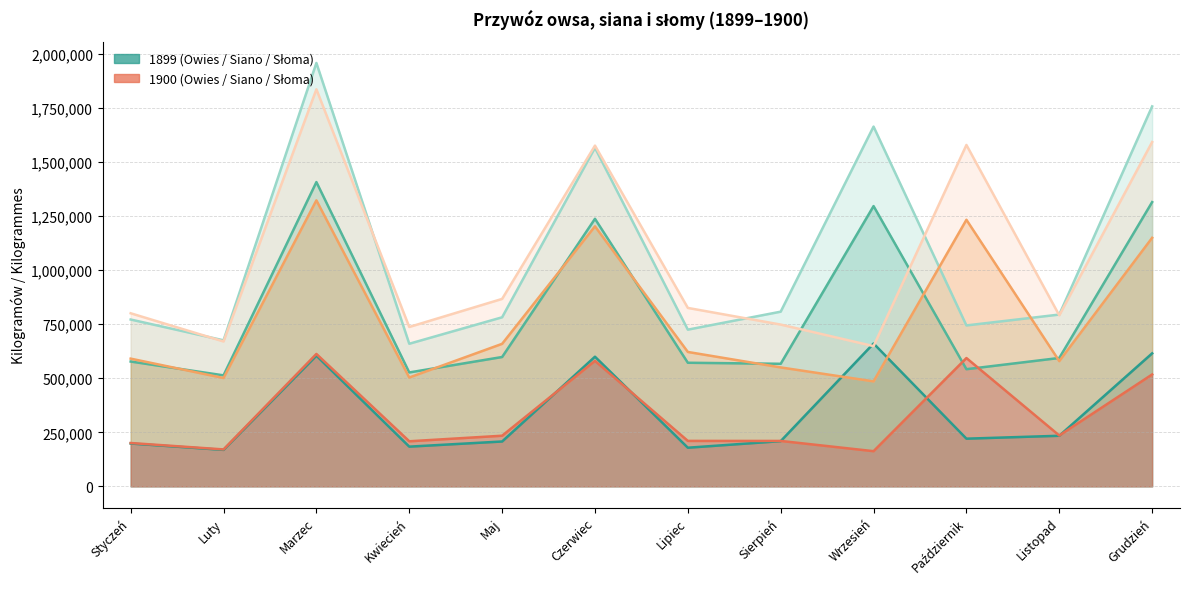

True or false: Siano 1899 and Owies 1900 intersect in this chart.

False